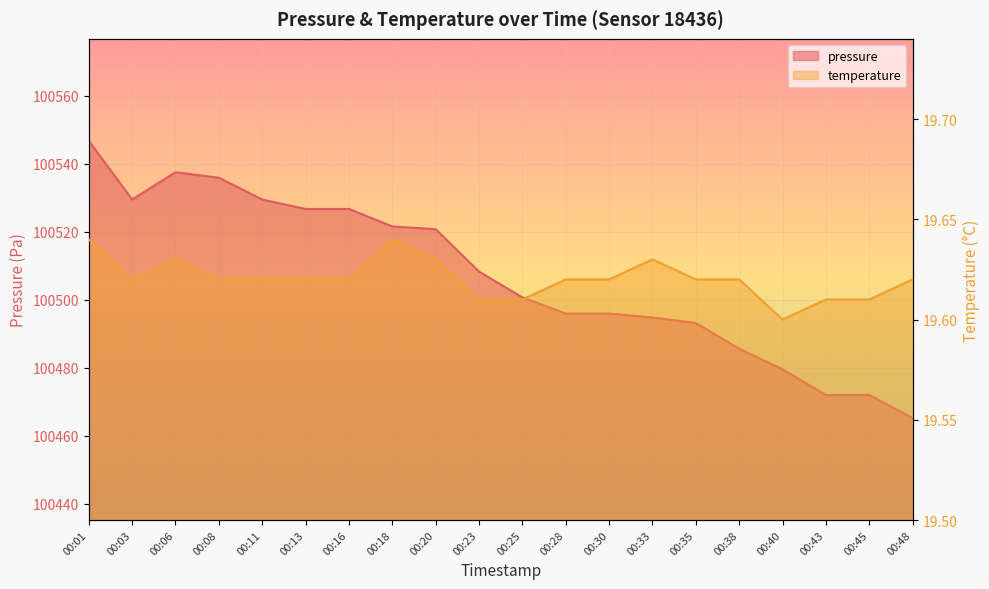

List the series in order of their overall mean, highest first.

pressure, temperature